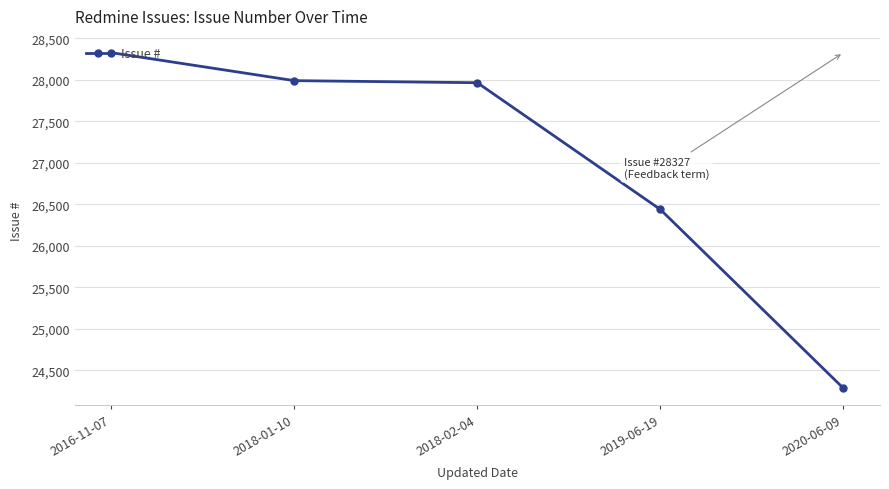

True or false: the data has more than 1 interior local peaks.

False